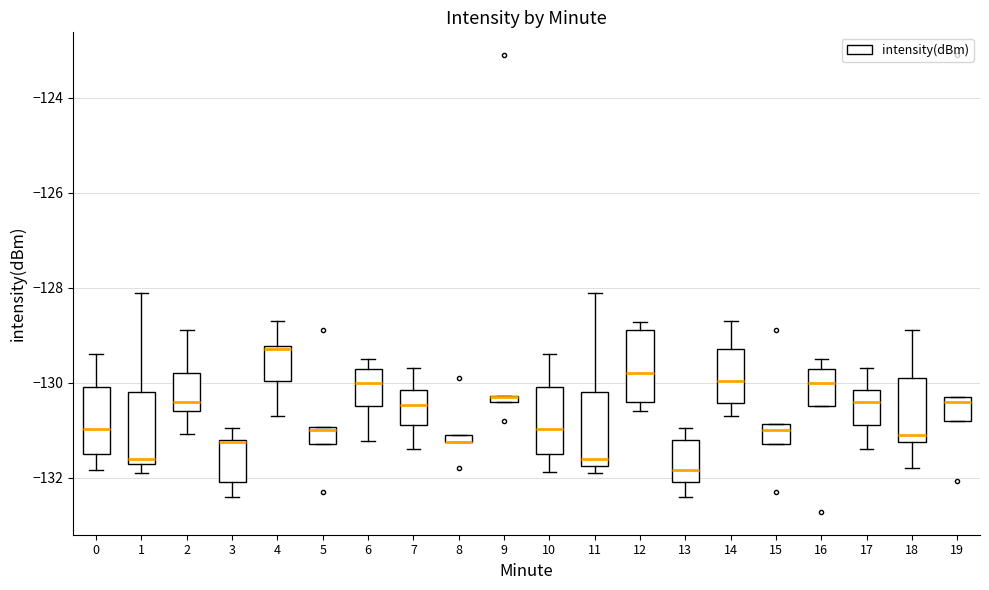

Where is the lower edge of the box at x = 5 on the y-axis? The values are not printed on the chart, so give them approximately, as read against the axis.

-131.2